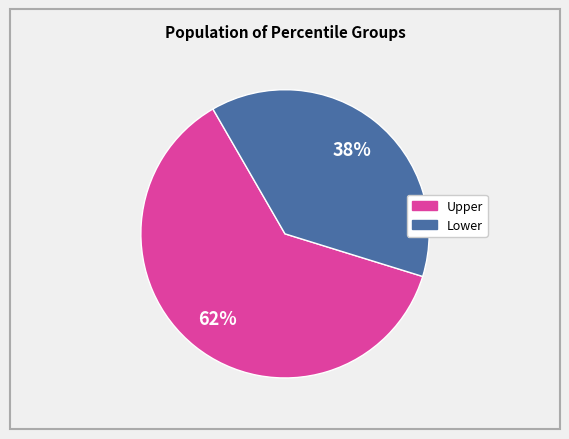

How many slices are in this pie chart?

2